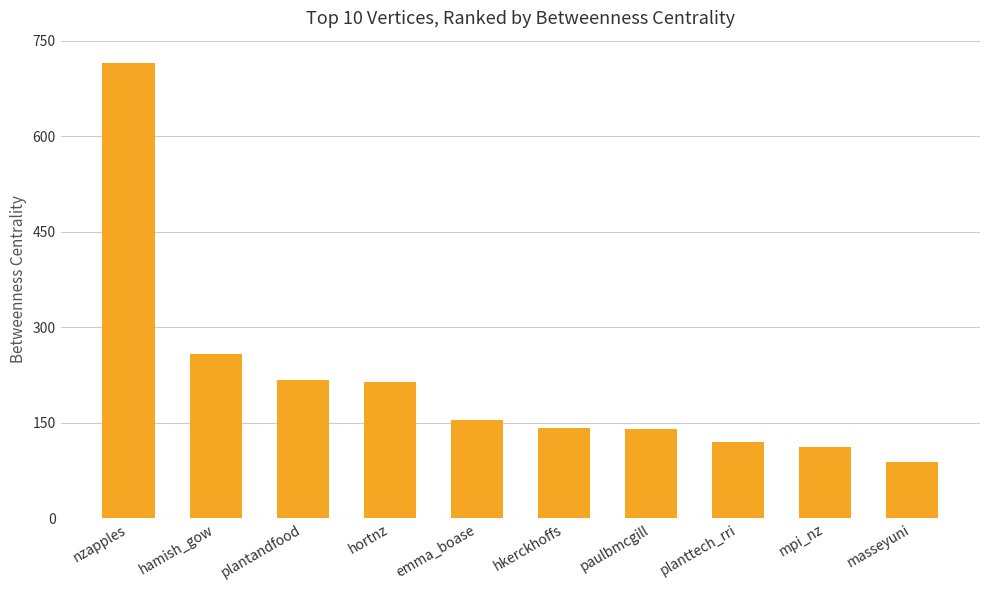

The chart shows a value of 213.8 at hortnz. True or false?

True